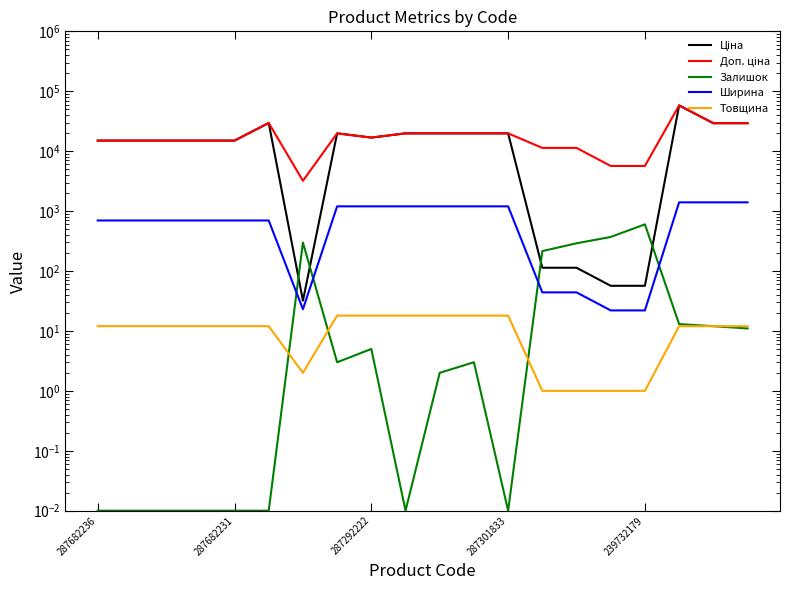

What is the average value of the Доп. ціна series?

18724.9